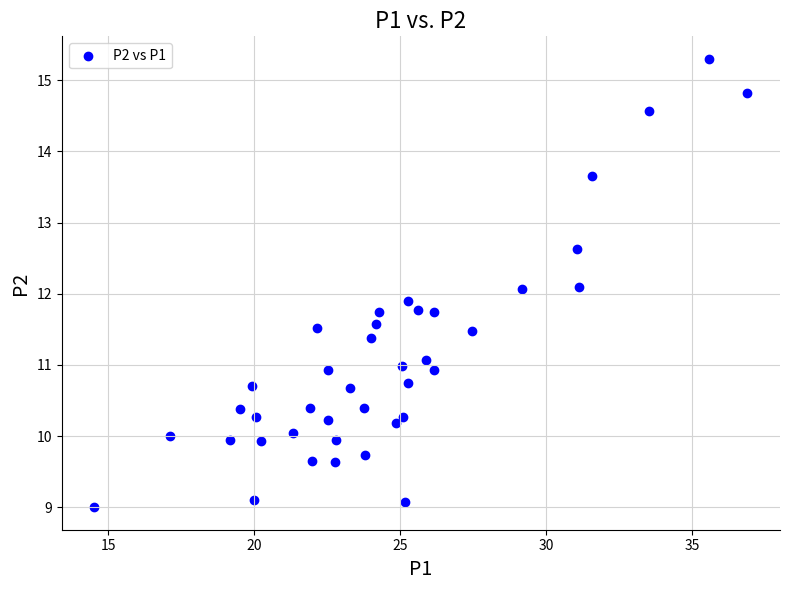

What is the range of Y values (max minus min)?

6.3